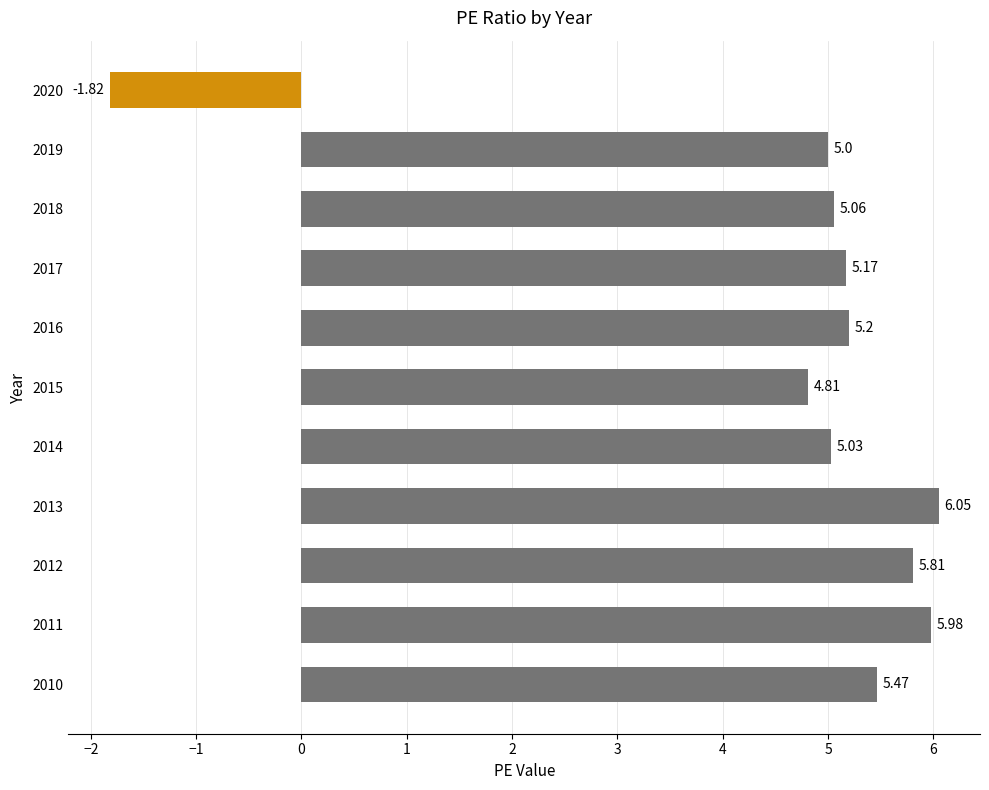

What is the difference between the maximum and minimum values?

7.9